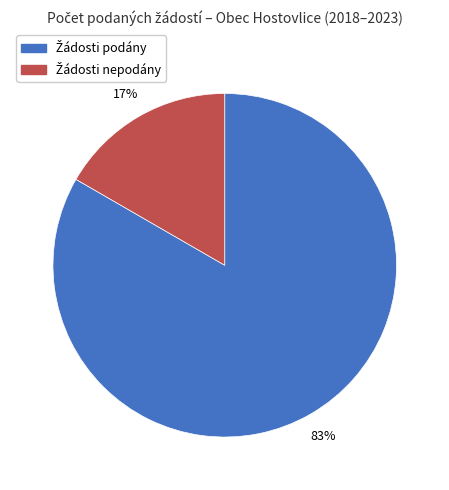

Is there a majority slice in this chart?

Yes